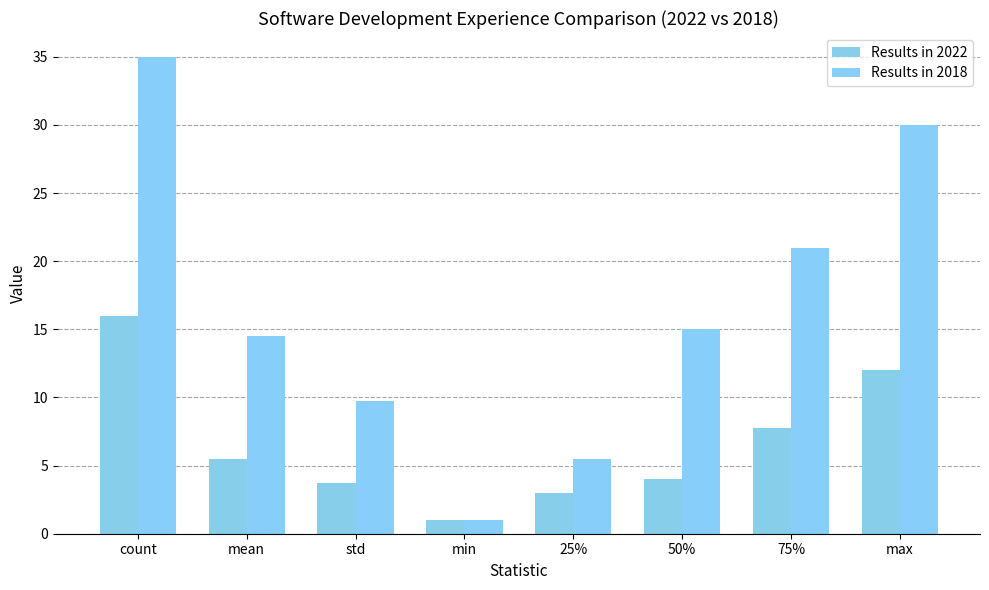

Is it true that Results in 2018 equals 21.0 at 75%?

True